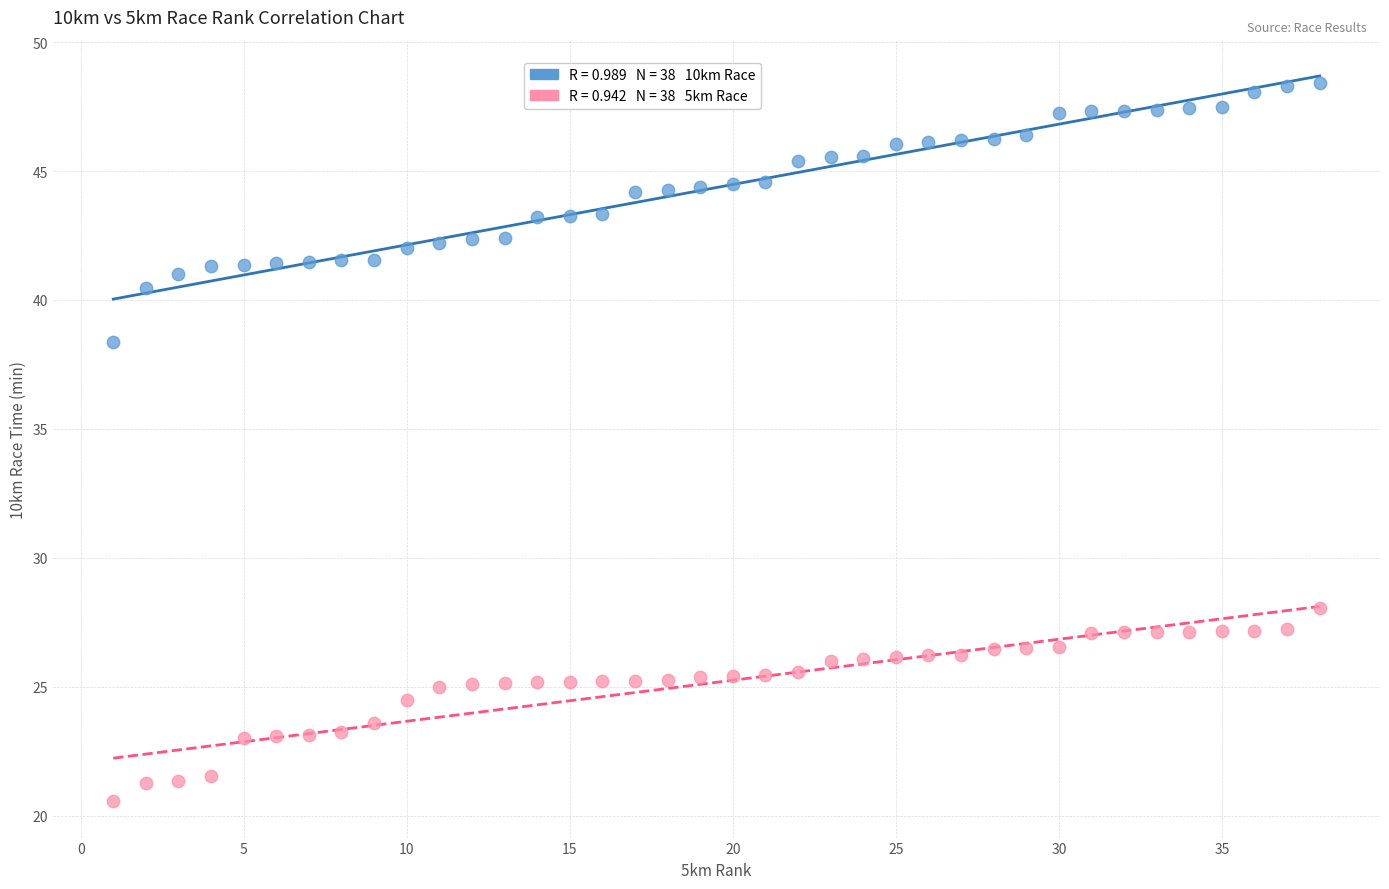

Across all series, what Y value is closest to 34?

38.4